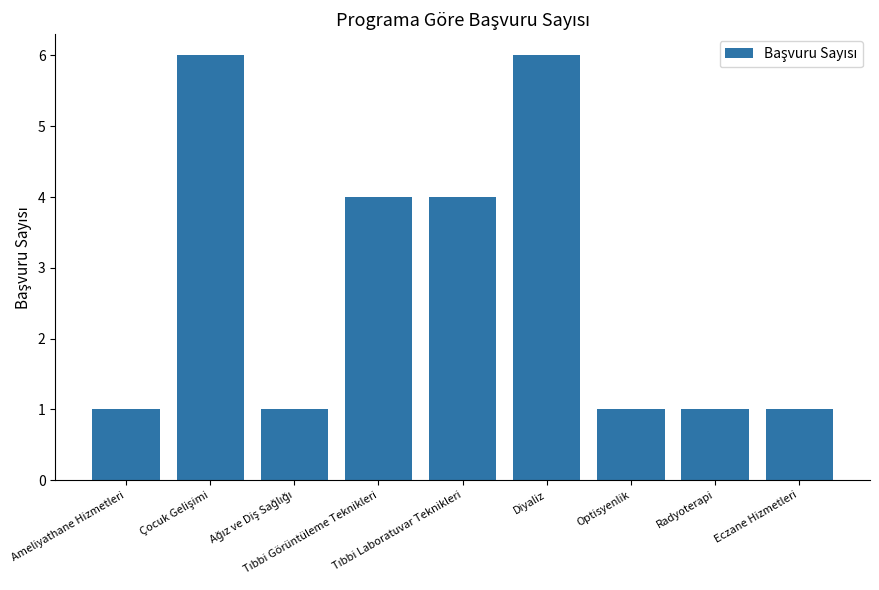

What is the average value?

3